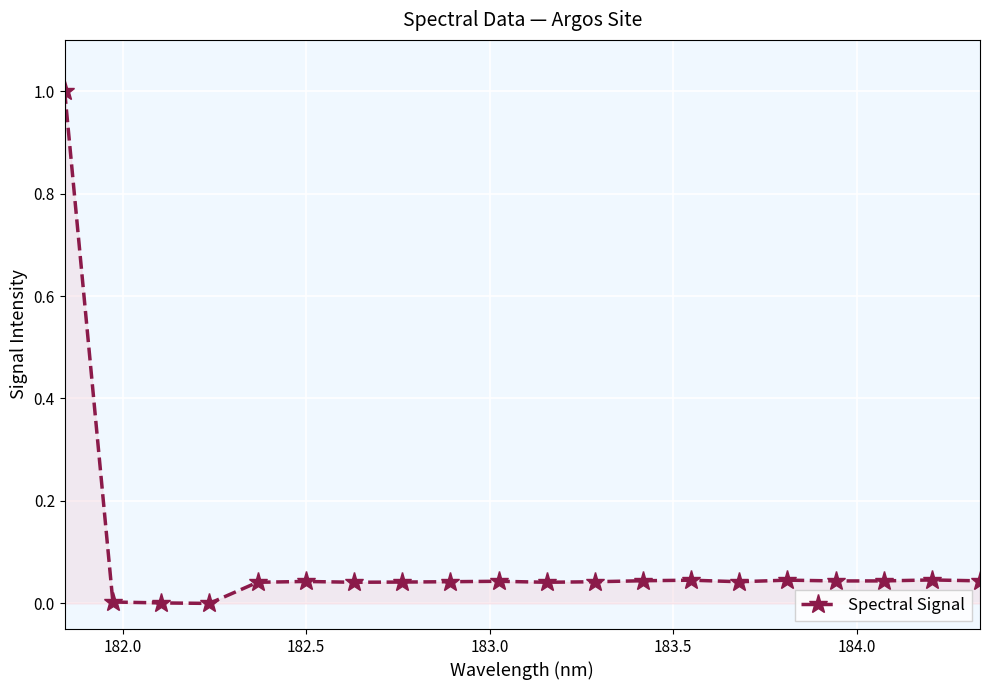

True or false: the data has more than 0 interior local peaks.

True